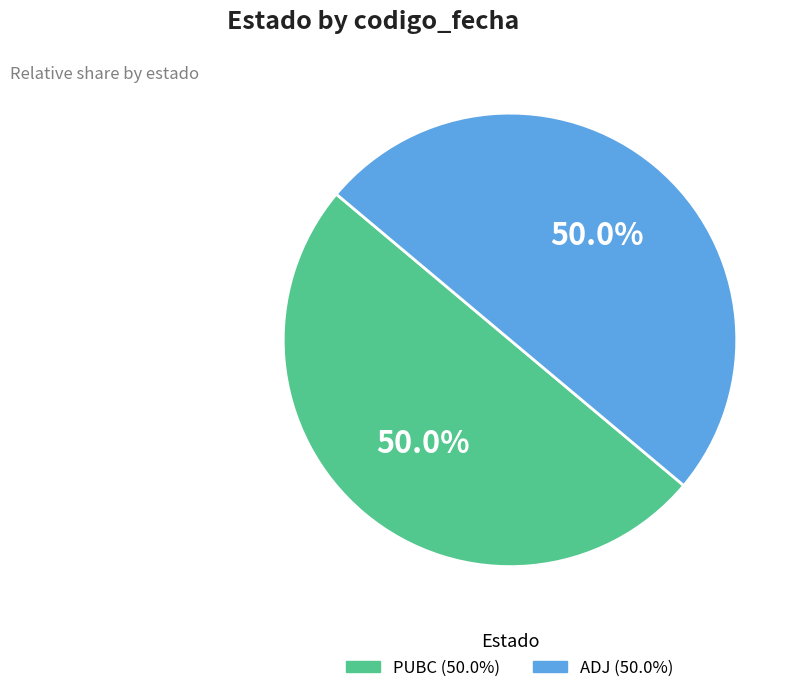

To the nearest percent, what portion does PUBC represent?

50%